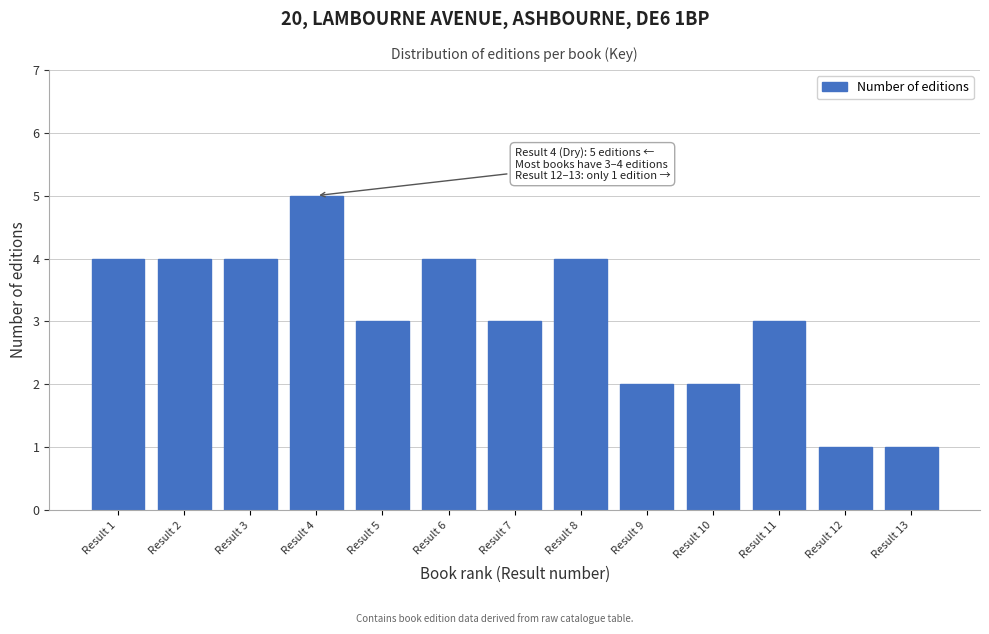

Reading left to right, extract all data points from this chart.

Result 1=4	Result 2=4	Result 3=4	Result 4=5	Result 5=3	Result 6=4	Result 7=3	Result 8=4	Result 9=2	Result 10=2	Result 11=3	Result 12=1	Result 13=1